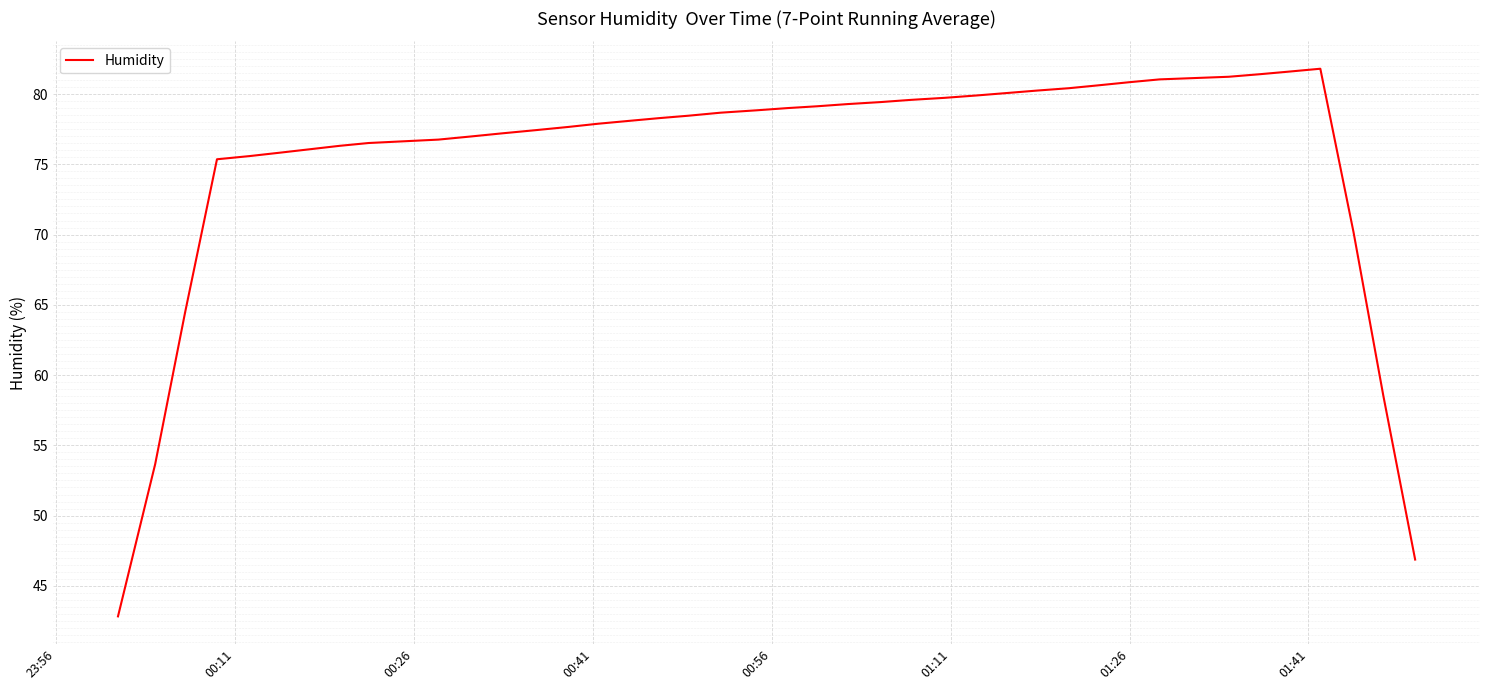

What is the smallest value displayed?

42.8